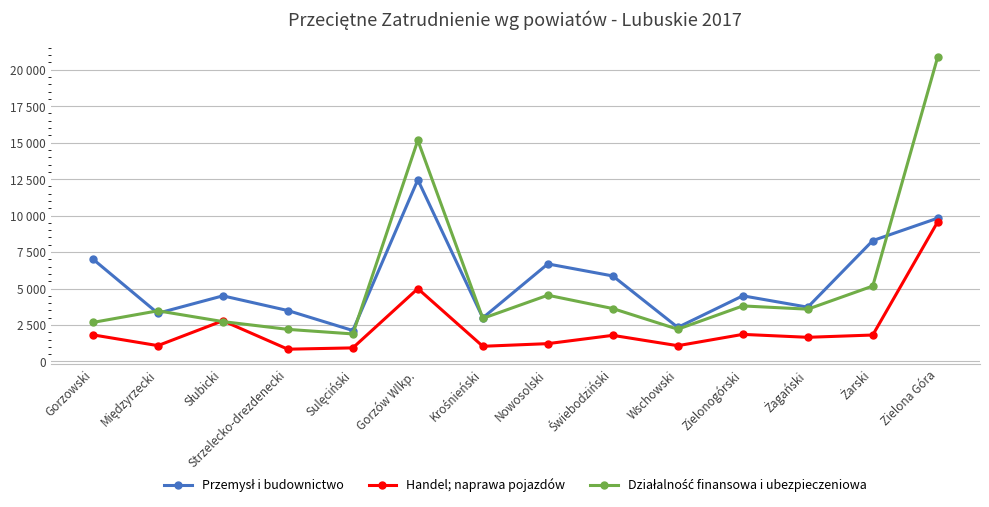

Is this an area chart (filled region under the line)?

No